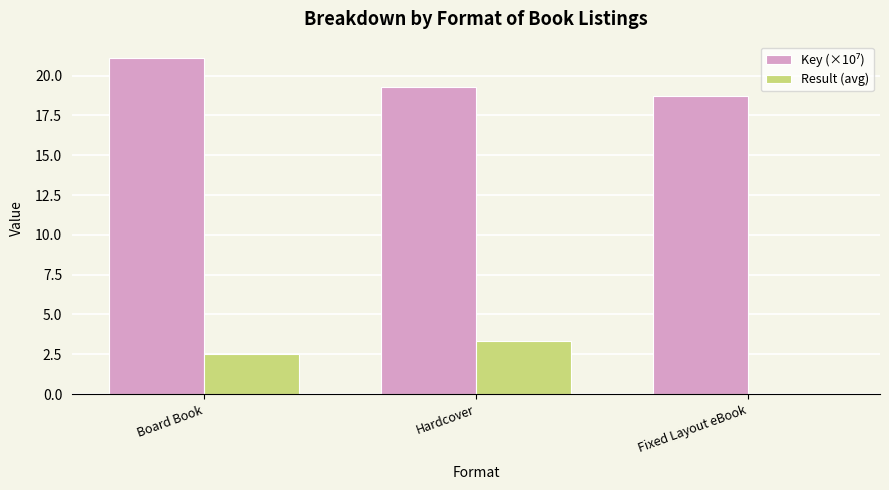

The Result (avg) series shows 1.2 at Board Book. True or false?

False